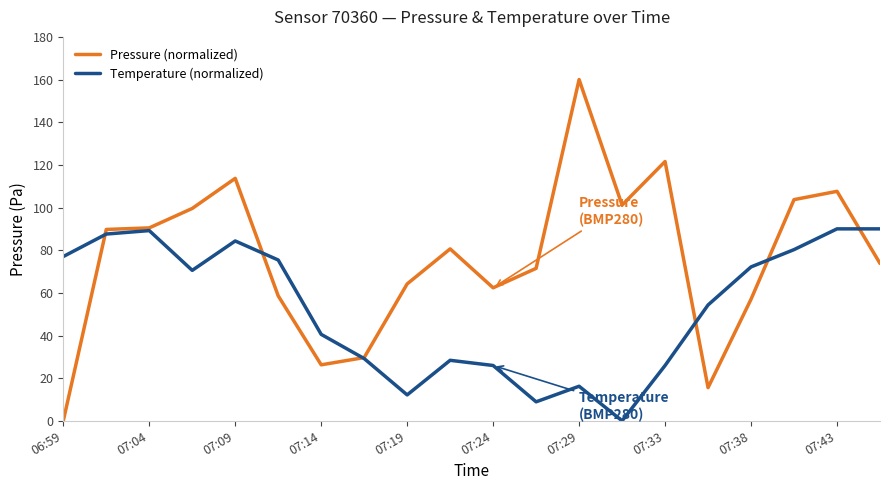

Rank the series by their maximum value, from highest to lowest.

Pressure (normalized), Temperature (normalized)